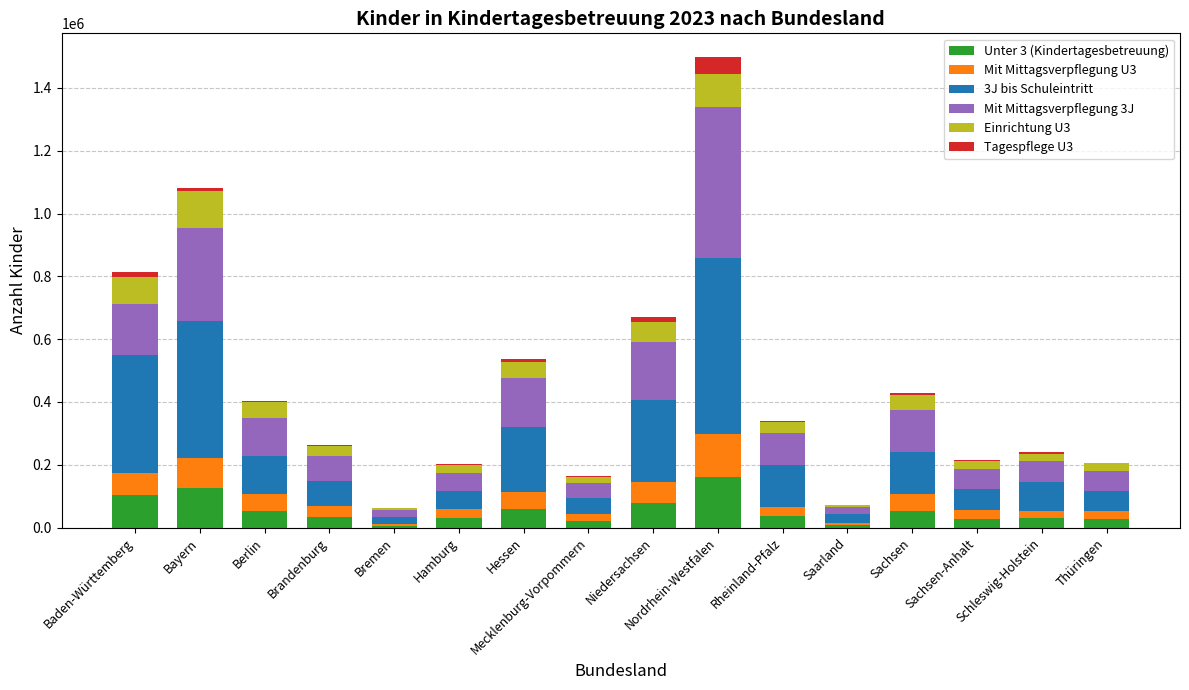

How many series are shown in this chart?

6